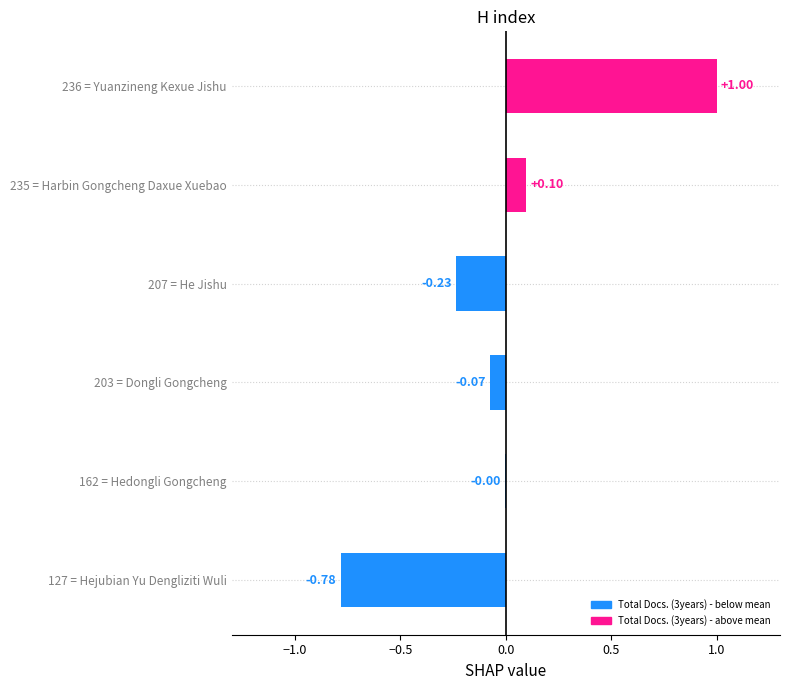

What is the maximum value shown in the chart?

1.0